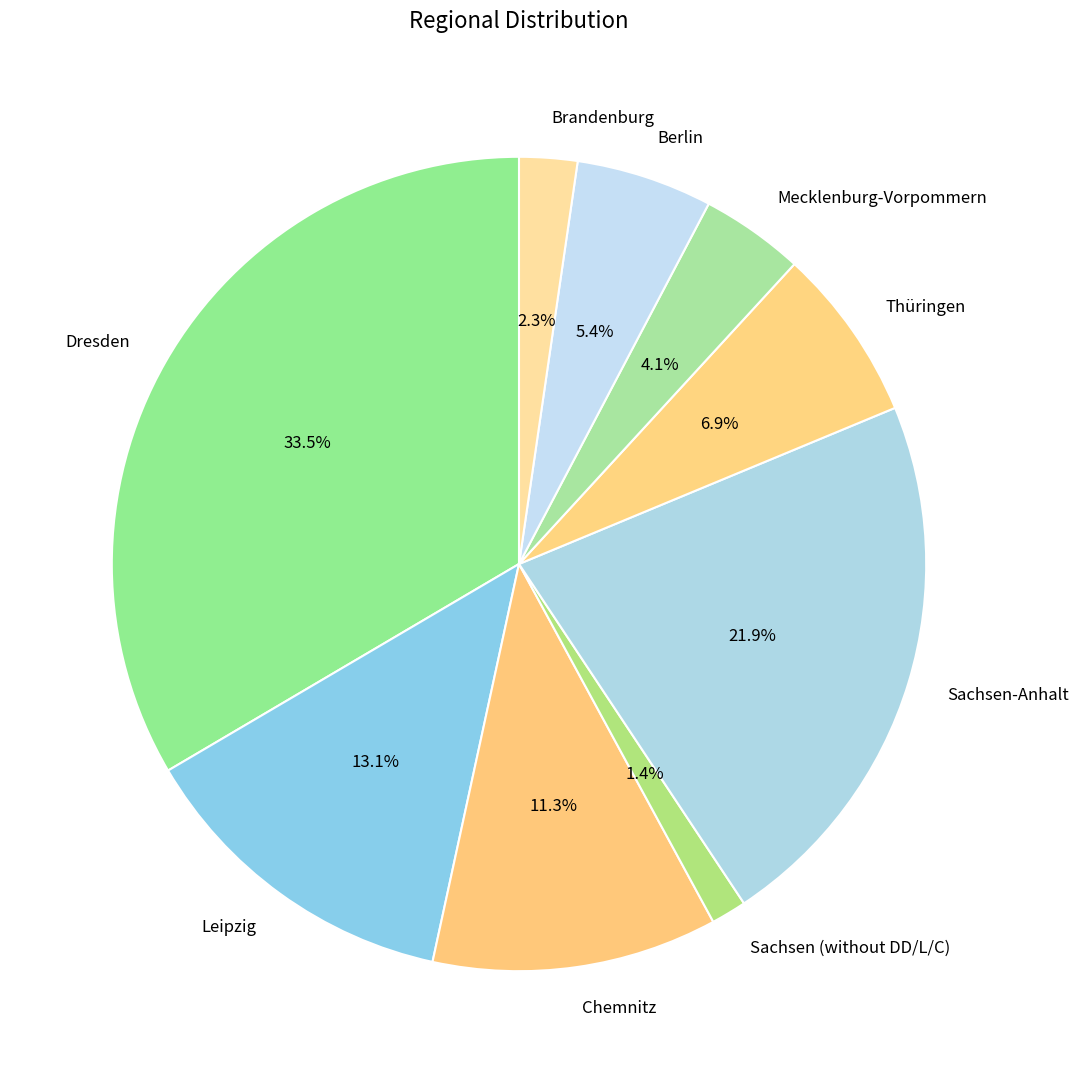

Which category has the biggest portion of the pie?

Dresden